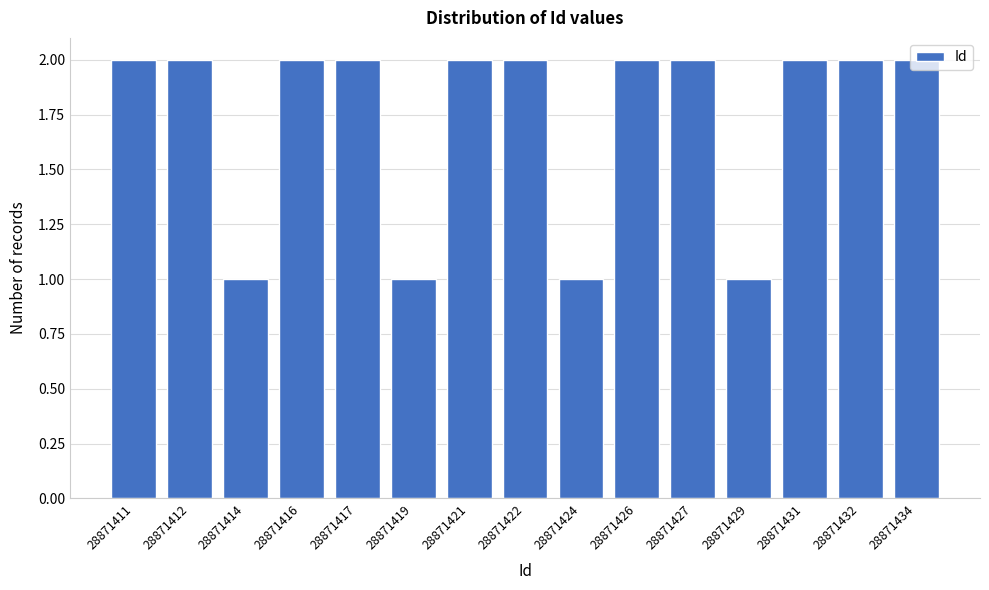

Approximately how many times larger is the value at 28871422 compared to 28871431?

1.0